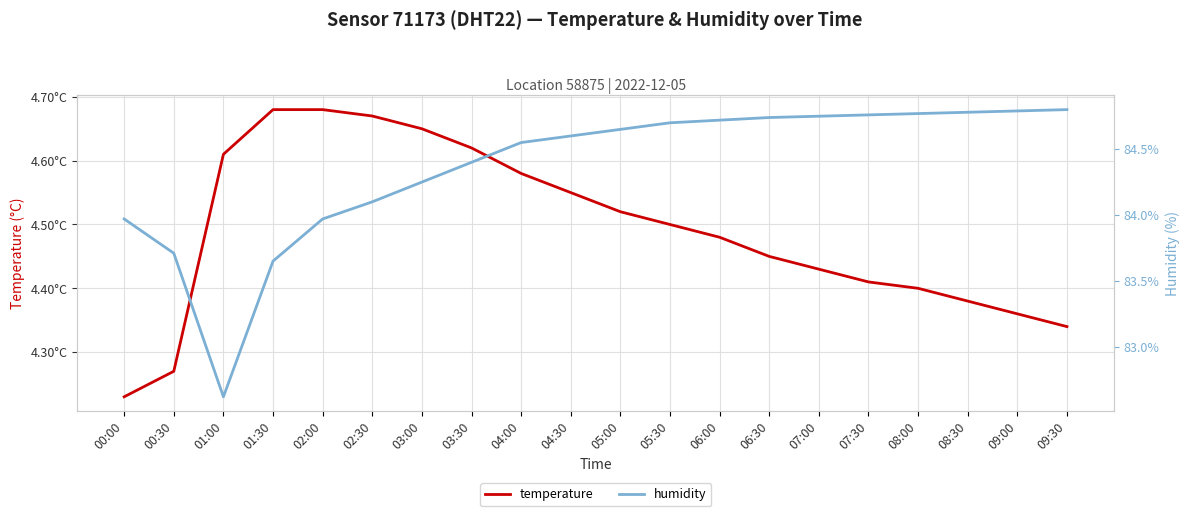

At which category is the sum across all series the highest?

05:30